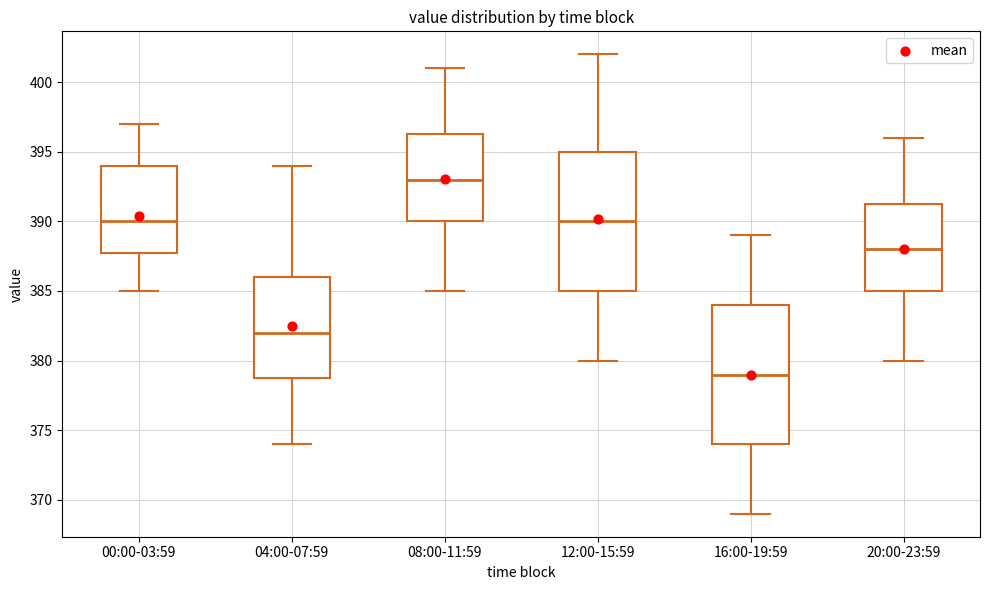

Reading left to right, read every box against the y-axis: the position of its median line, the range the box covers, and the ends of its whiskers. The values are not printed on the chart, so give them approximately, as read against the axis.

00:00-03:59: median 390.0, box 388.0 to 394.0, whiskers 385.0 to 397.0
04:00-07:59: median 382.0, box 379.0 to 386.0, whiskers 374.0 to 394.0
08:00-11:59: median 393.0, box 390.0 to 396.5, whiskers 385.0 to 401.0
12:00-15:59: median 390.0, box 385.0 to 395.0, whiskers 380.0 to 402.0
16:00-19:59: median 379.0, box 374.0 to 384.0, whiskers 369.0 to 389.0
20:00-23:59: median 388.0, box 385.0 to 391.5, whiskers 380.0 to 396.0